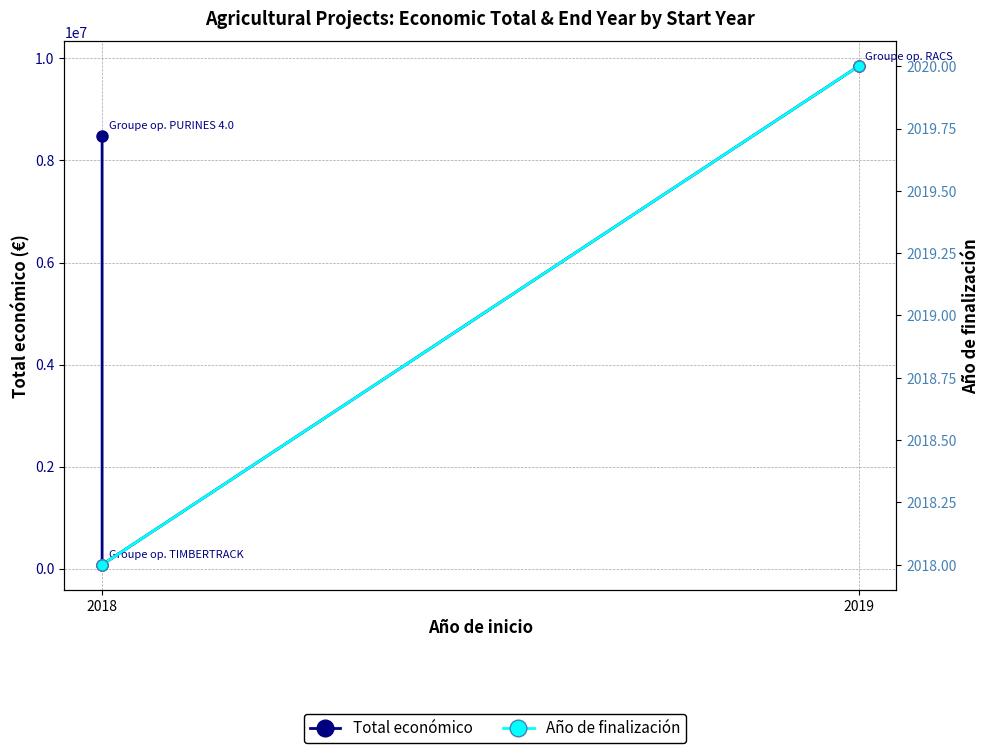

What is the difference between the maximum and minimum values in the Año de finalización series?

2